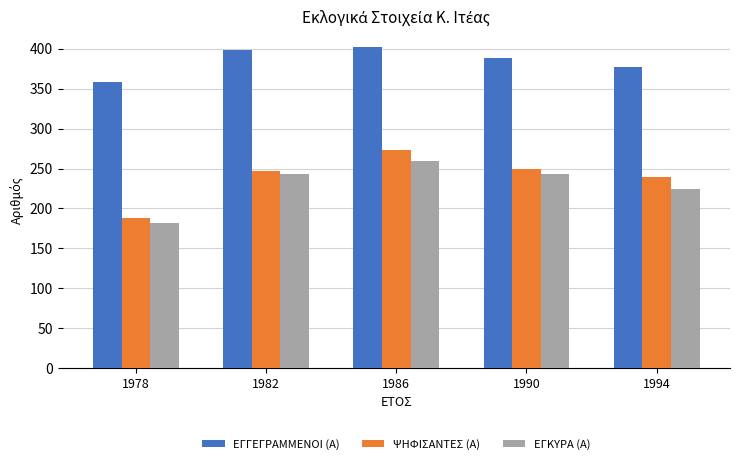

How many bars are there in each group?

3